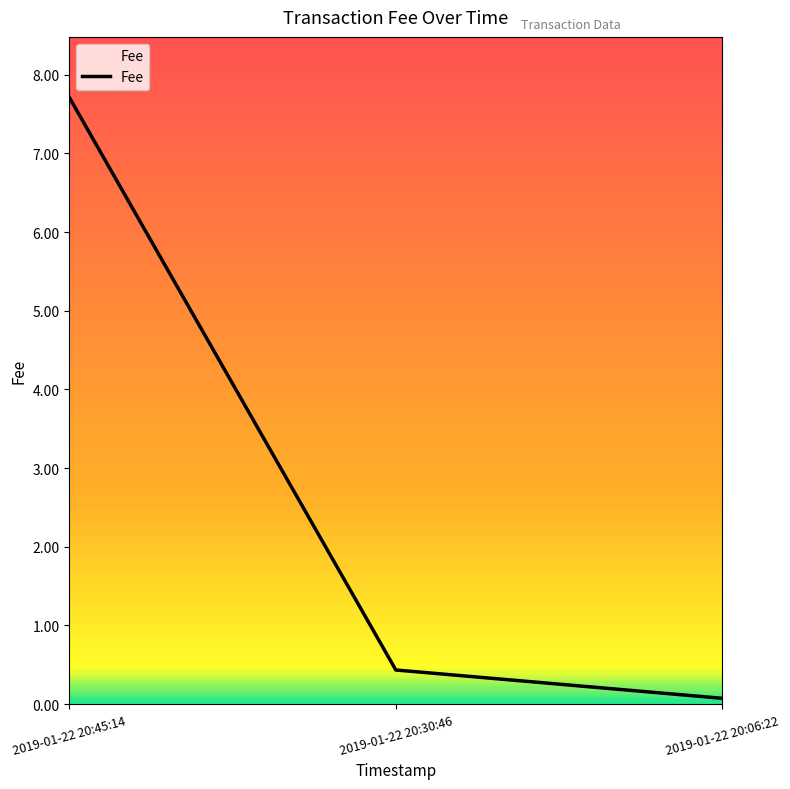

Reading right to left, transcribe all the data shown in this chart.

2019-01-22 20:06:22=0.1	2019-01-22 20:30:46=0.4	2019-01-22 20:45:14=7.7